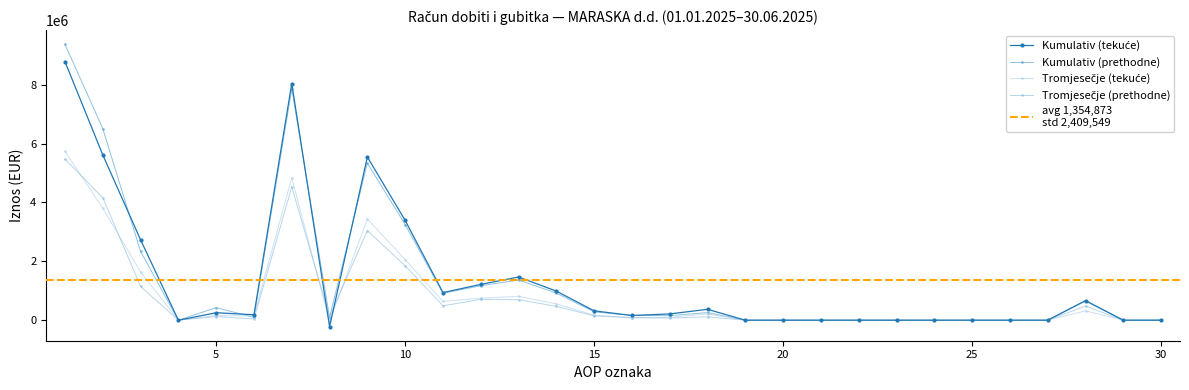

What are all the series names shown in the legend?

Kumulativ (tekuće), Kumulativ (prethodne), Tromjesečje (tekuće), Tromjesečje (prethodne)